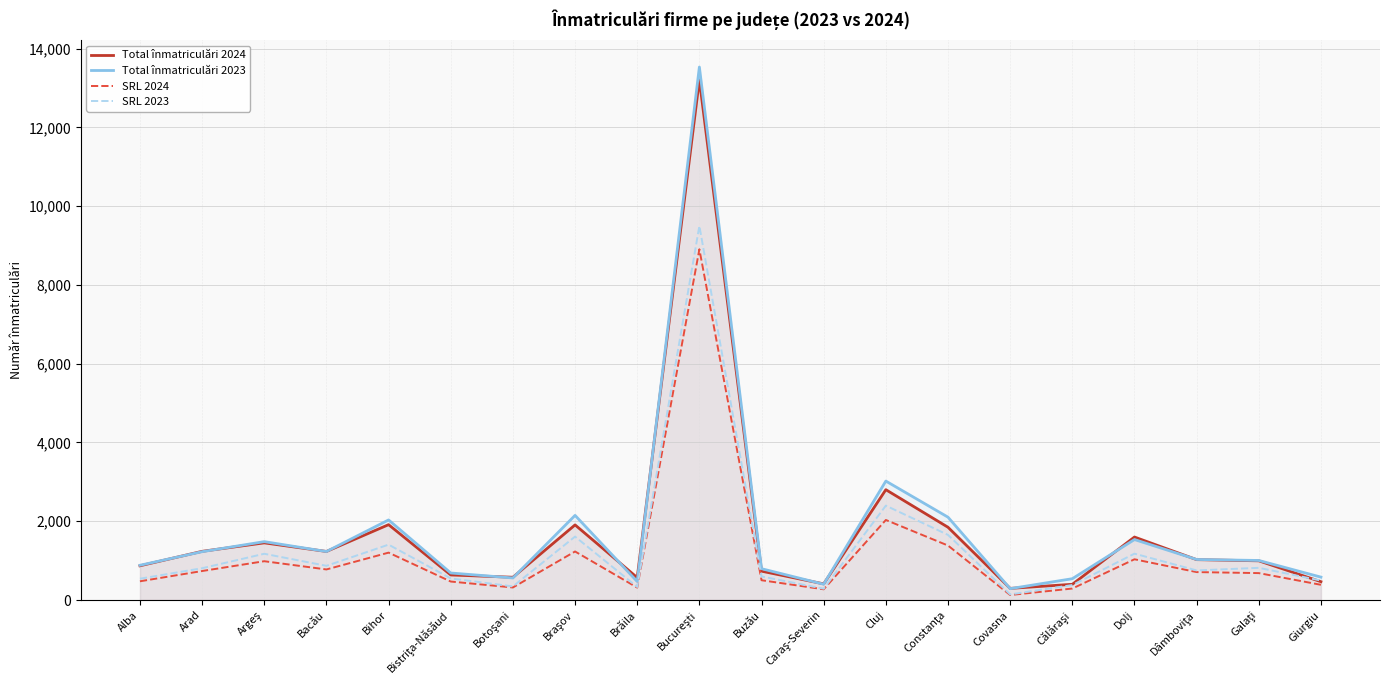

At which category does Total înmatriculări 2024 reach its first local valley?

Bacău